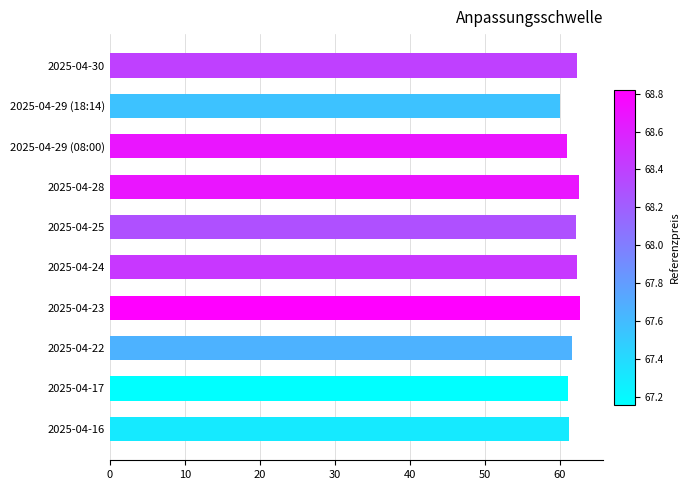

How many data points are less than 62?

5